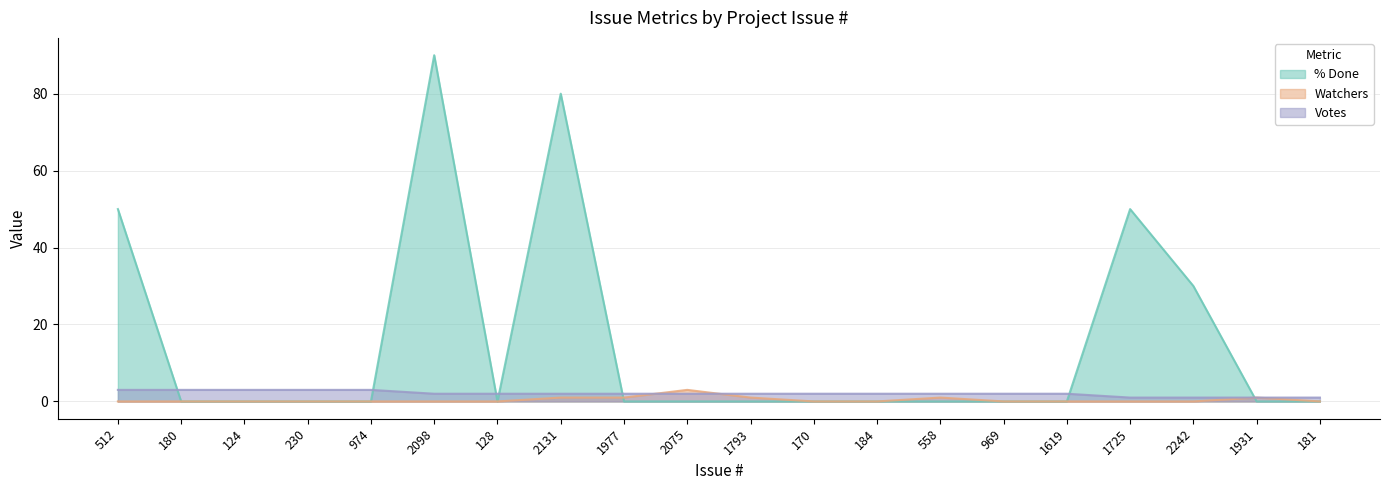

Which series has the largest range (max minus min)?

% Done